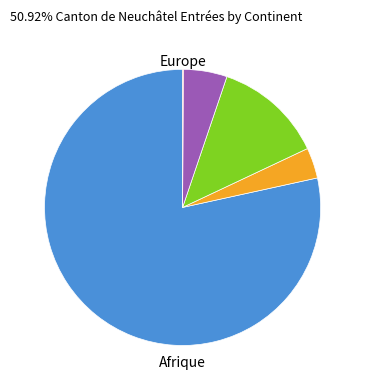

Is there a majority slice in this chart?

Yes